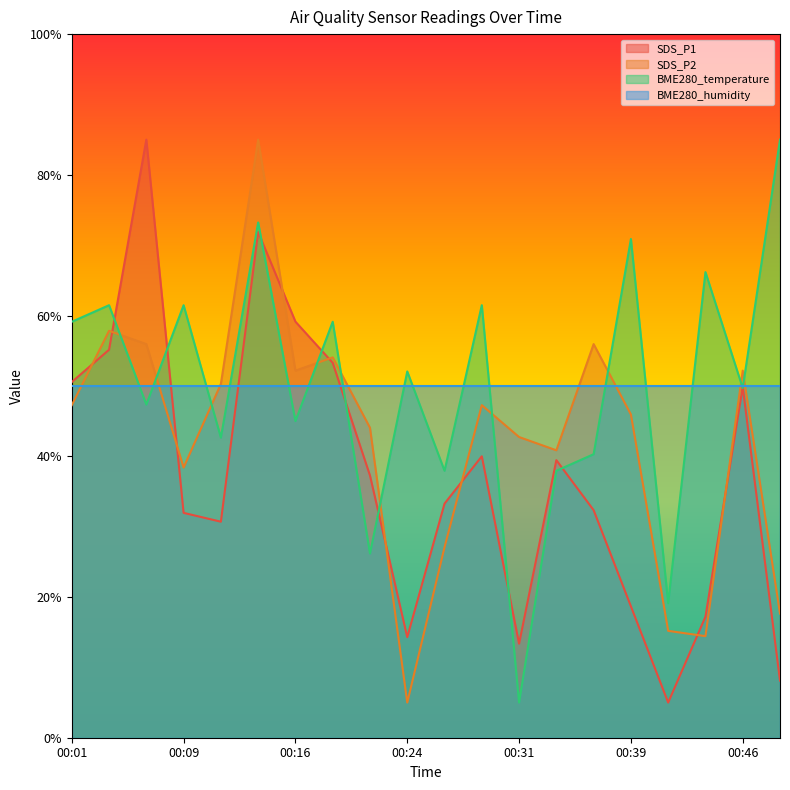

How many distinct data groups are displayed?

4